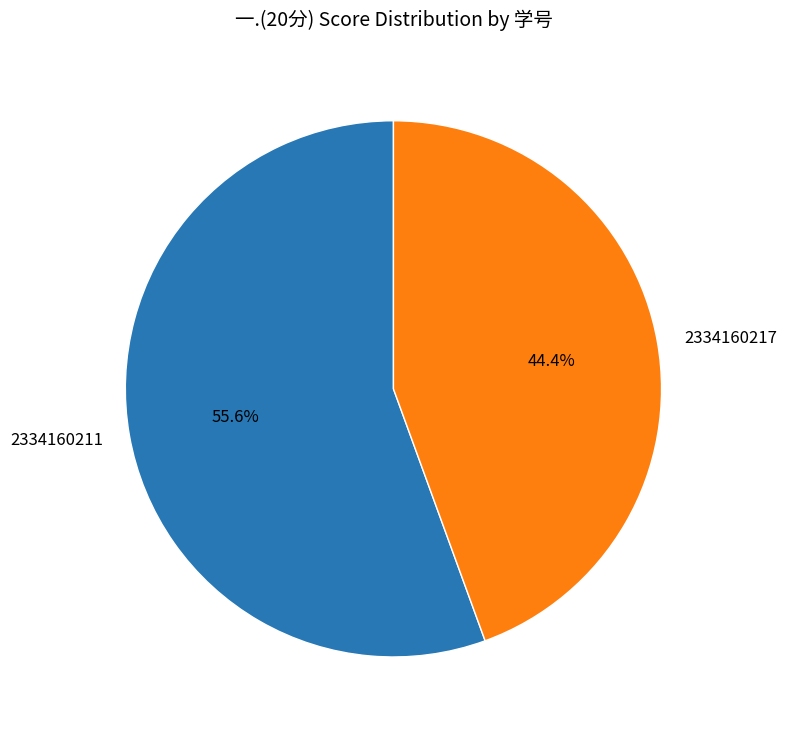

How many slices are in this pie chart?

2